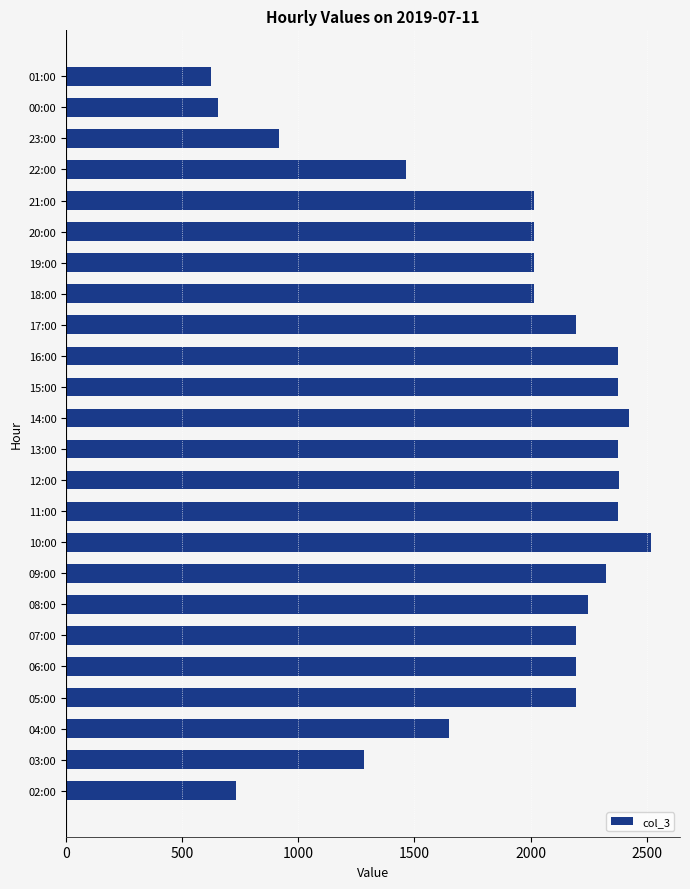

What is the change in value from 11:00 to 19:00?

-366